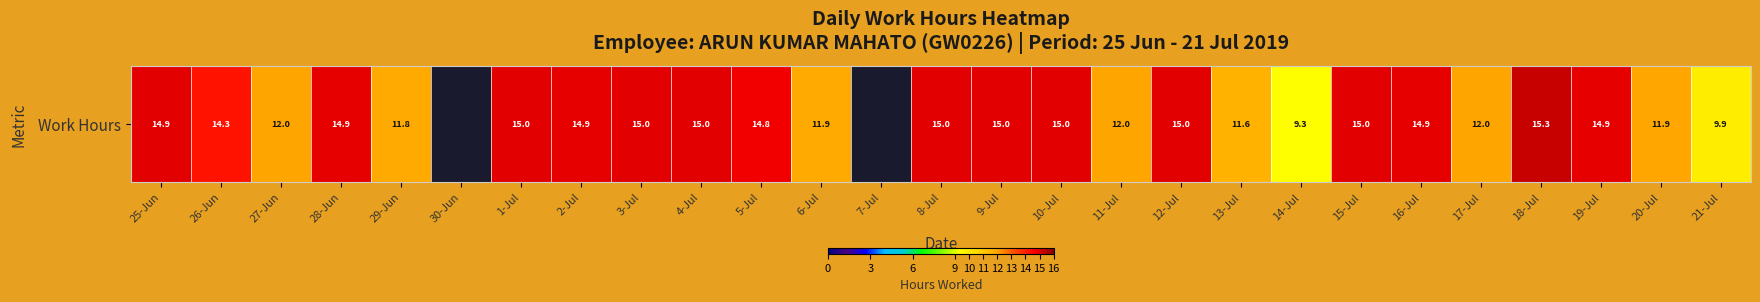

Which has a higher value, 17-Jul or 11-Jul?

11-Jul